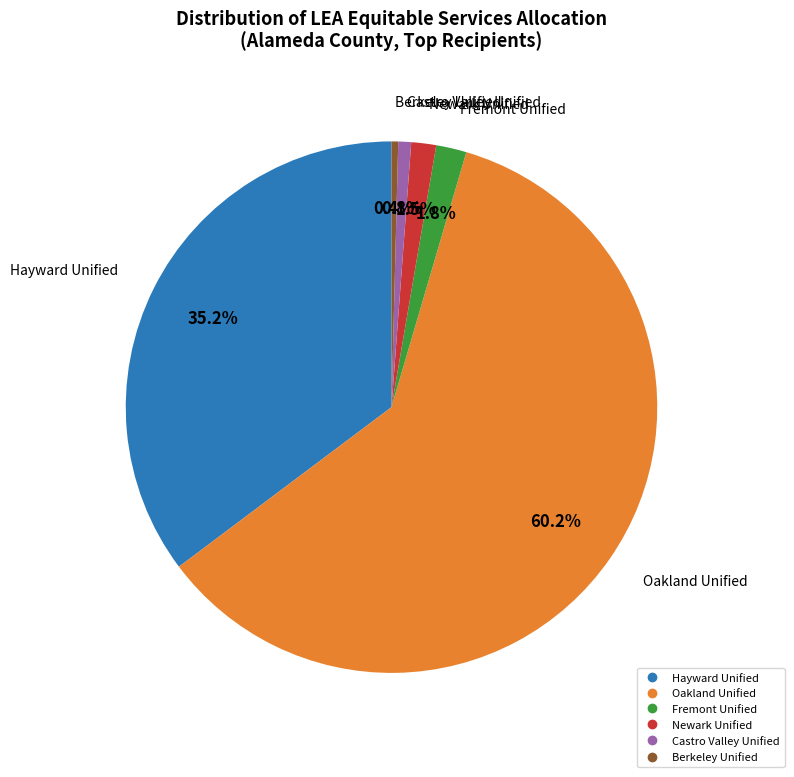

Which category has the biggest portion of the pie?

Oakland Unified